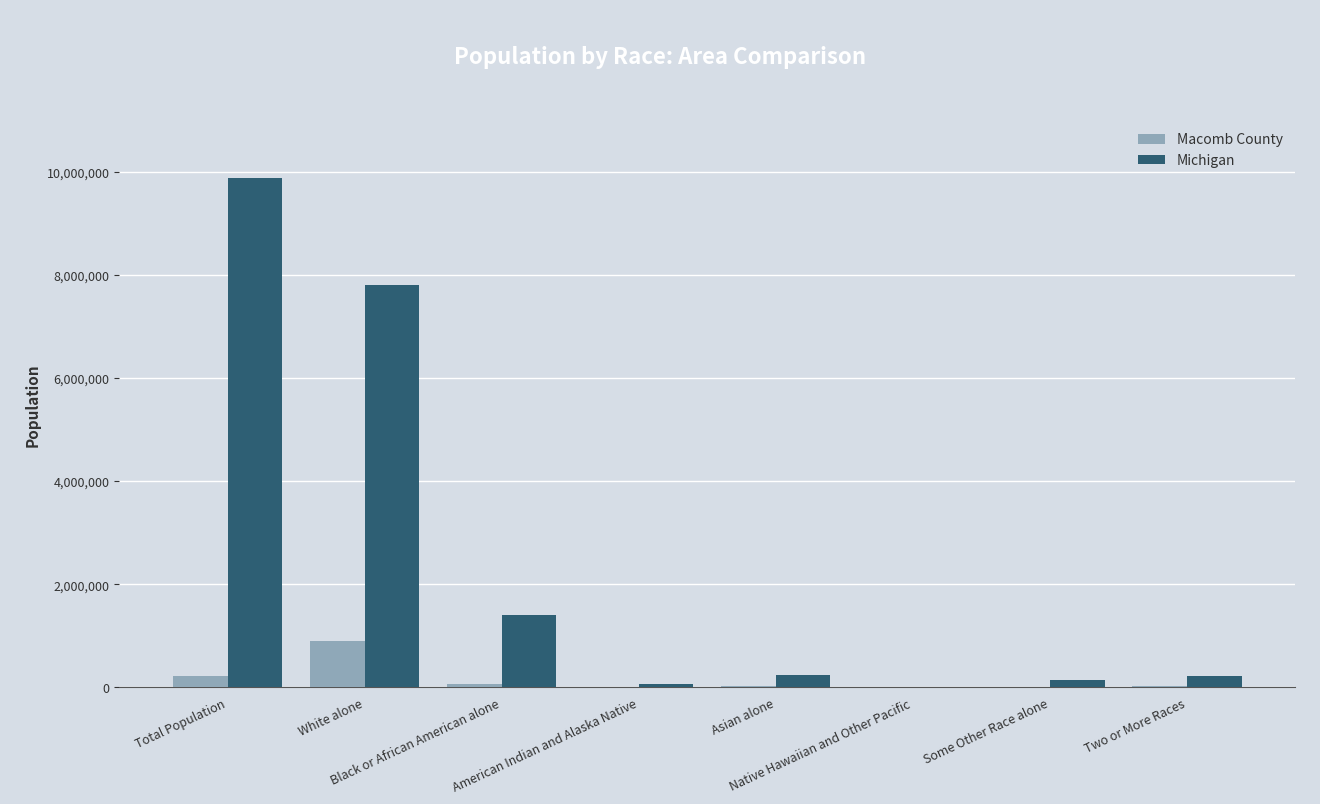

What is the greatest value displayed?

9883640